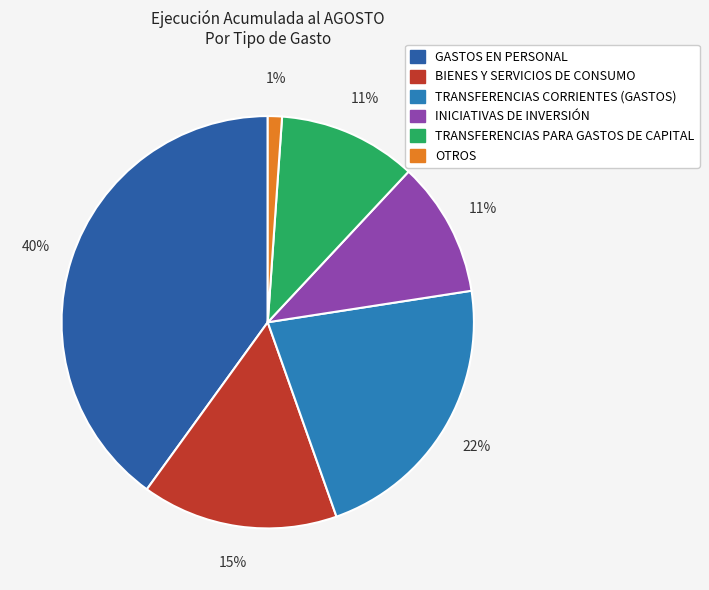

To the nearest percent, what is the combined percentage of INICIATIVAS DE INVERSIÓN and BIENES Y SERVICIOS DE CONSUMO?

26%